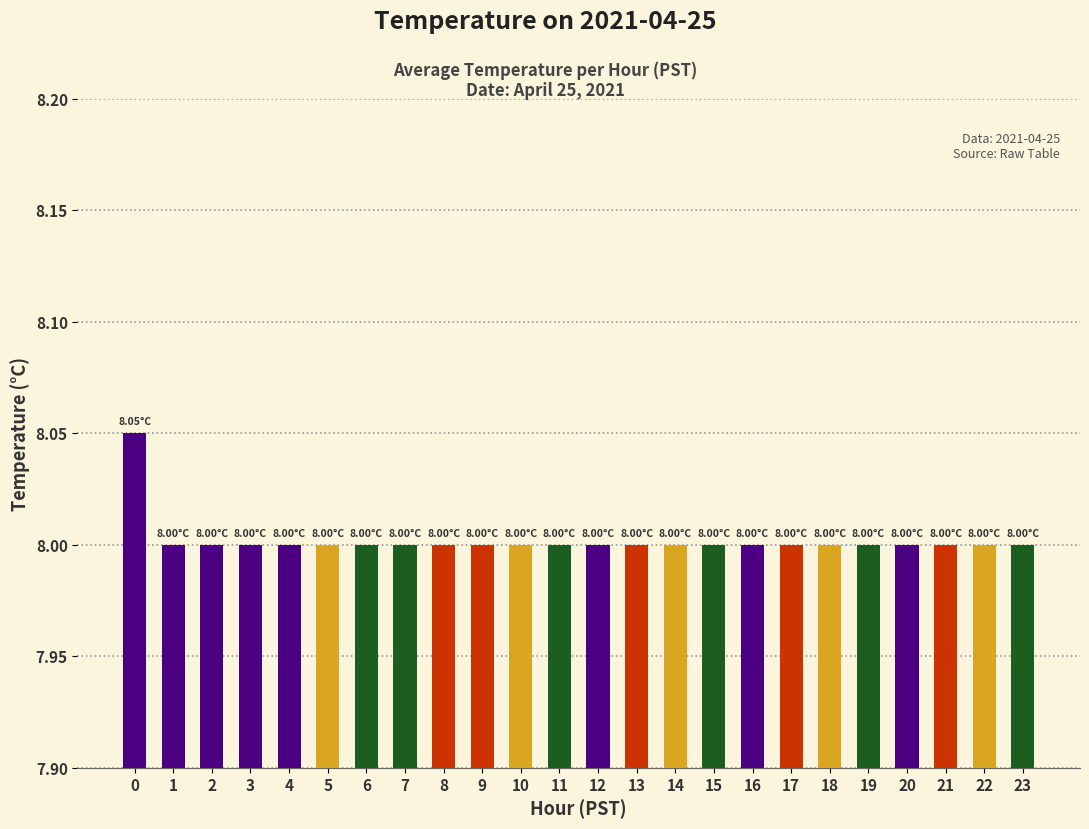

Approximately how many times larger is the value at 10 compared to 22?

1.0